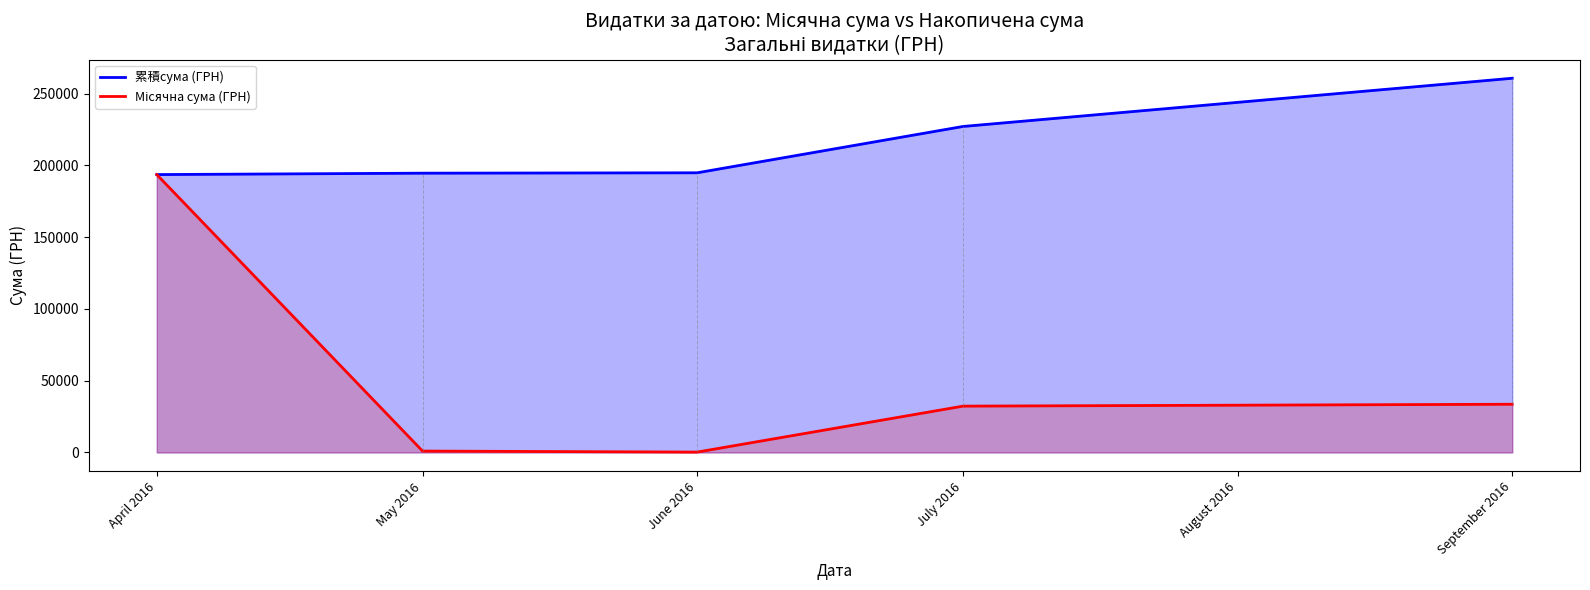

How many lines are shown in the chart?

2